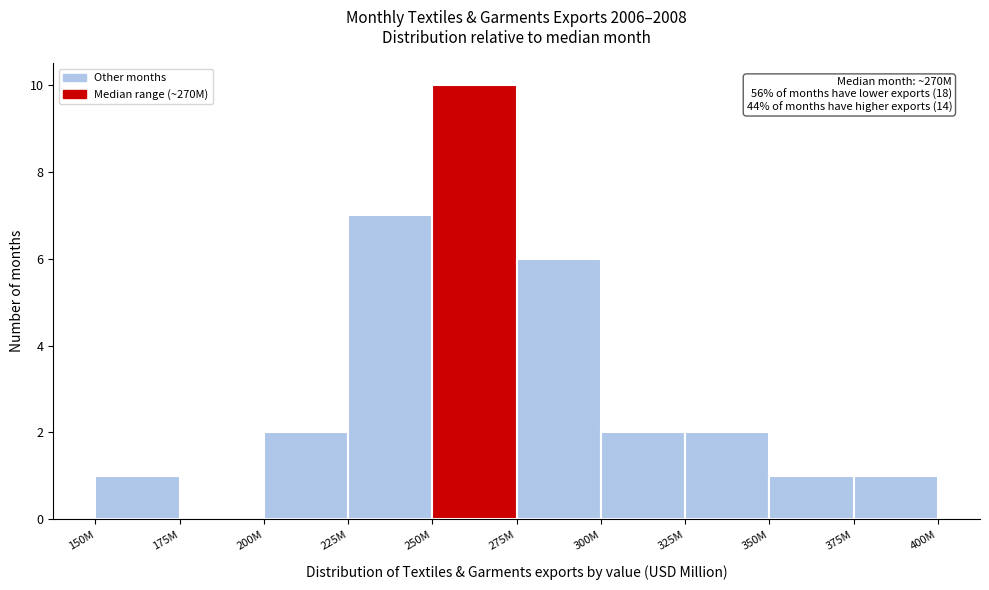

Reading left to right, extract all data points from this chart.

150M=1	175M=0	200M=2	225M=7	250M=10	275M=6	300M=2	325M=2	350M=1	375M=1